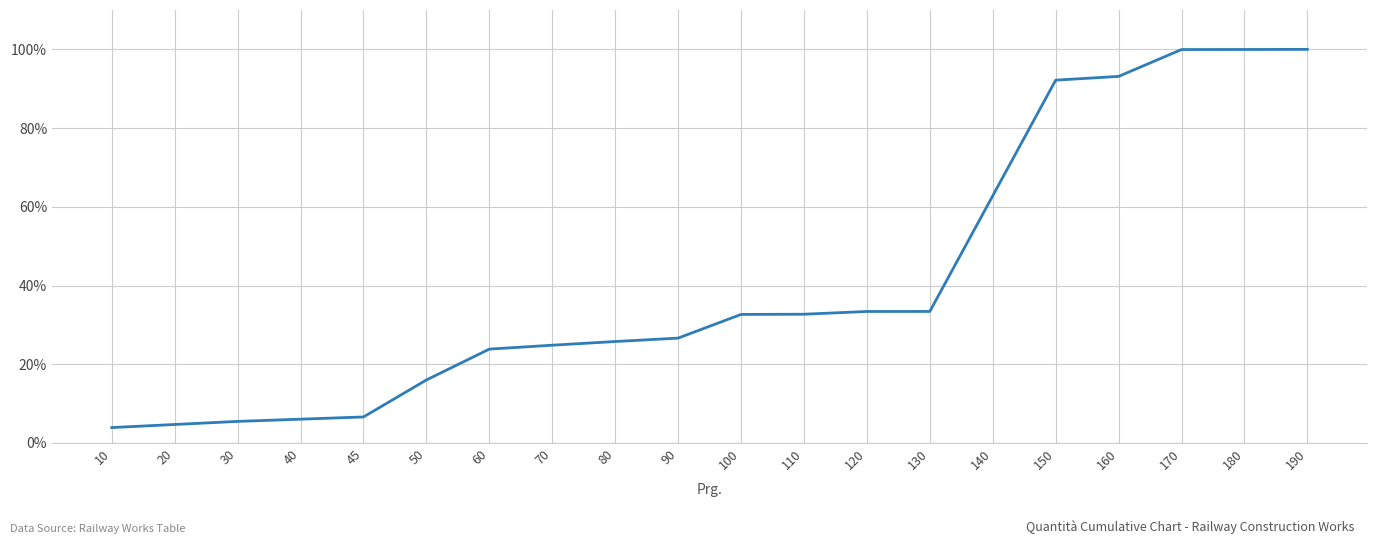

What is the sum of all values?

824.1